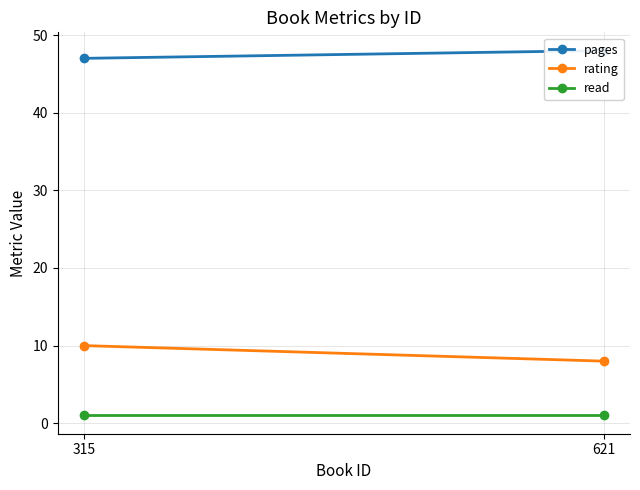

What is the average value of the rating series?

9